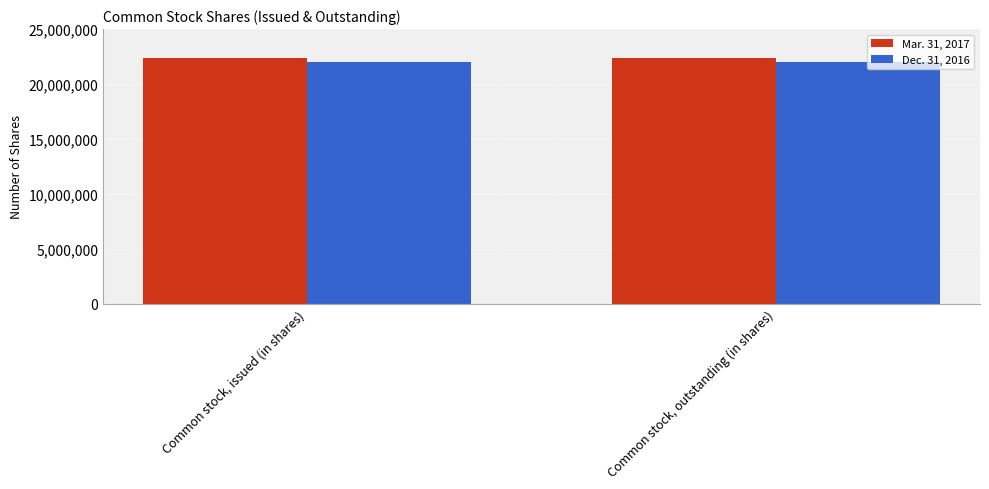

What are all the series names shown in the legend?

Mar. 31, 2017, Dec. 31, 2016